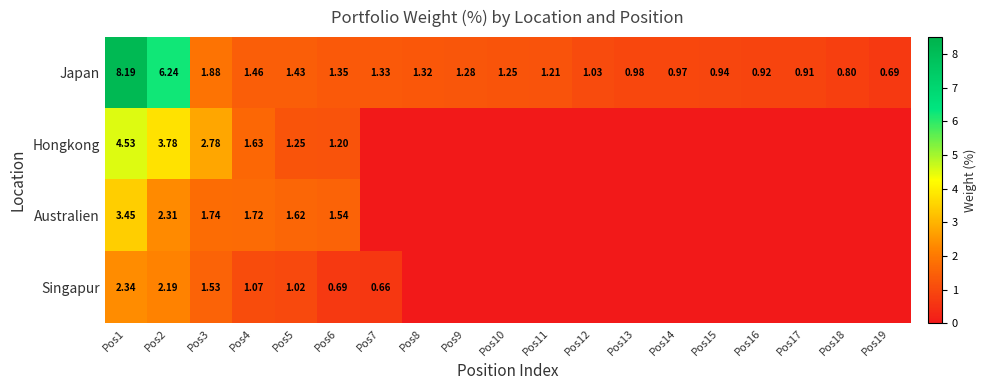

Is the value of Singapur at Pos7 greater than the value of Australien at Pos6?

No